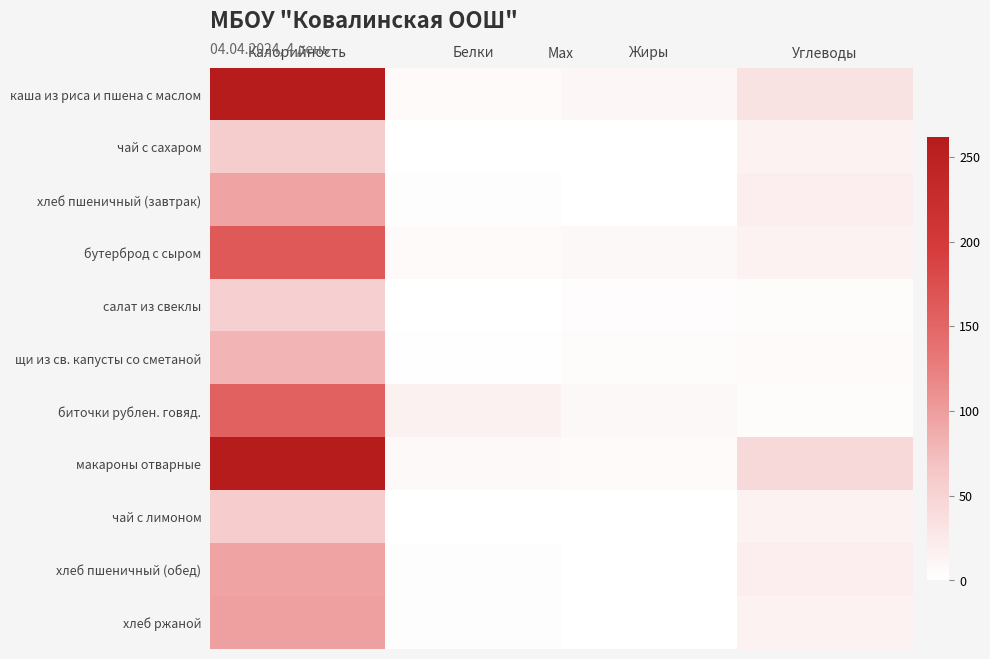

Reading left to right, extract all data points from this chart.

каша из риса и пшена с маслом: Калорийность=259.0	Белки=6.0	Жиры=11.0	Углеводы=33.0
чай с сахаром: Калорийность=57.0	Белки=0.0	Жиры=0.0	Углеводы=15.0
хлеб пшеничный (завтрак): Калорийность=95.0	Белки=3.0	Жиры=0.3	Углеводы=19.4
бутерброд с сыром: Калорийность=163.0	Белки=6.0	Жиры=8.0	Углеводы=15.0
салат из свеклы: Калорийность=54.0	Белки=0.8	Жиры=4.0	Углеводы=5.0
щи из св. капусты со сметаной: Калорийность=80.0	Белки=2.0	Жиры=5.0	Углеводы=6.0
биточки рублен. говяд.: Калорийность=155.0	Белки=15.9	Жиры=7.6	Углеводы=4.5
макароны отварные: Калорийность=262.0	Белки=7.0	Жиры=6.0	Углеводы=43.0
чай с лимоном: Калорийность=59.0	Белки=0.1	Жиры=0.0	Углеводы=15.2
хлеб пшеничный (обед): Калорийность=95.0	Белки=3.0	Жиры=0.3	Углеводы=19.4
хлеб ржаной: Калорийность=98.0	Белки=3.0	Жиры=0.0	Углеводы=15.0